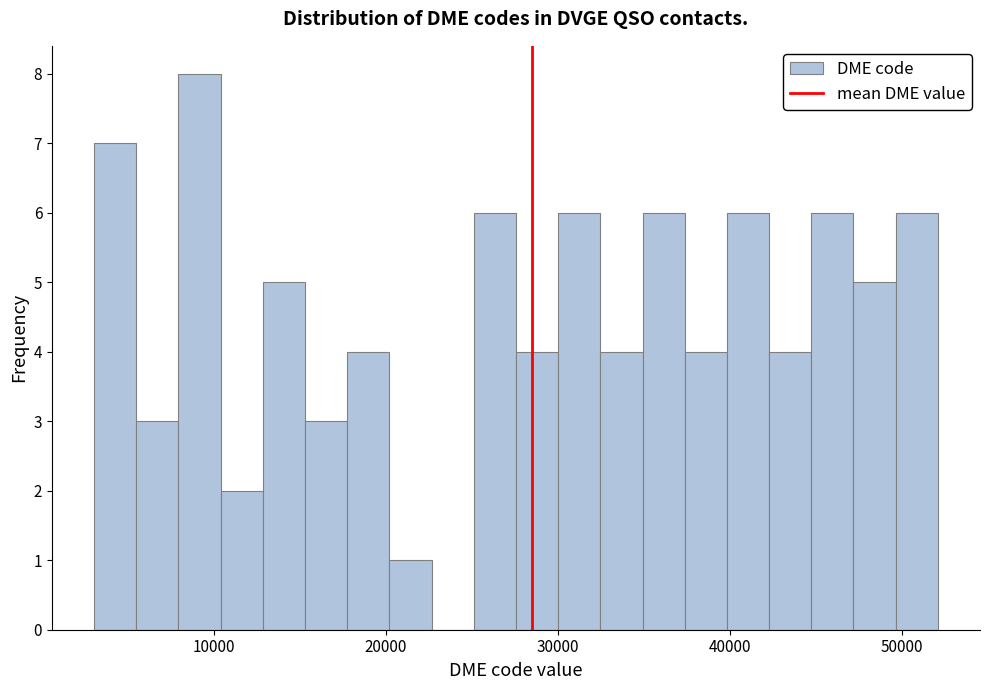

Read against the x-axis, roughly where is the centre of the tallest bar?

9000